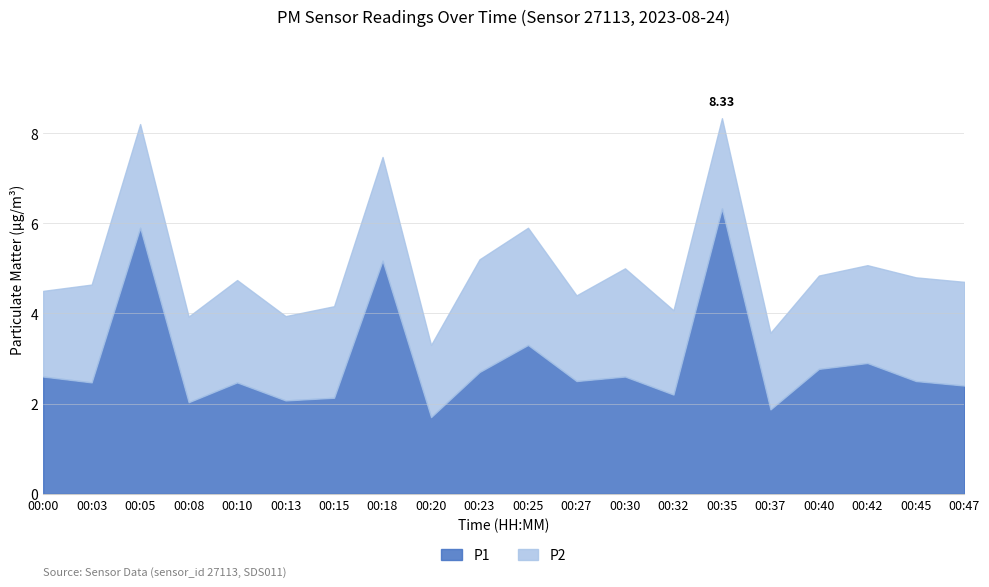

What is the value of the P1 point at the 20th from the left?

2.4